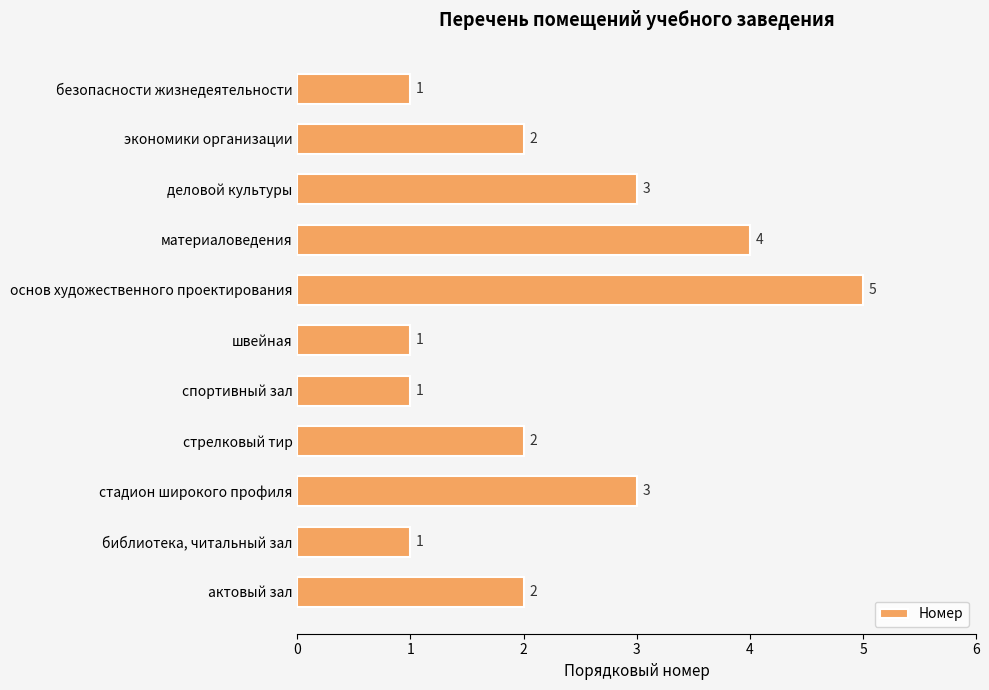

Approximately how many times larger is the value at библиотека, читальный зал compared to стрелковый тир?

0.5